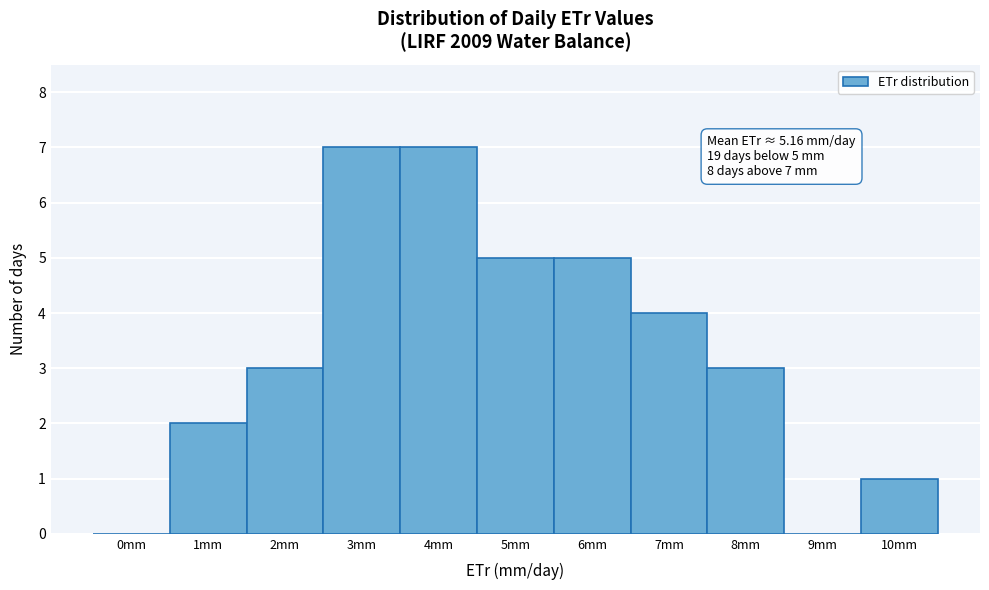

Reading left to right, extract all data points from this chart.

0mm=0	1mm=2	2mm=3	3mm=7	4mm=7	5mm=5	6mm=5	7mm=4	8mm=3	9mm=0	10mm=1